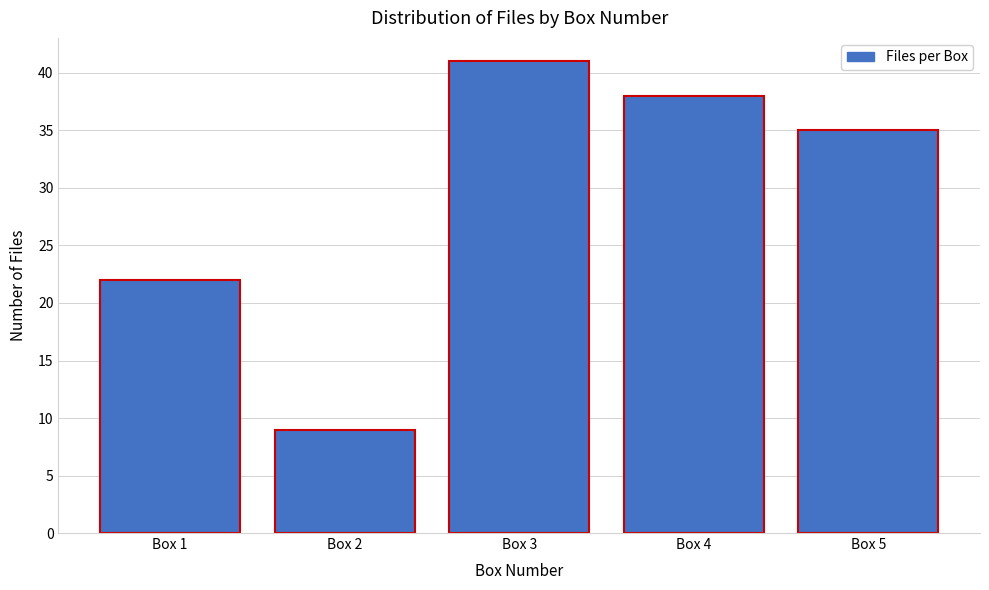

Reading left to right, transcribe all the data shown in this chart.

22	9	41	38	35